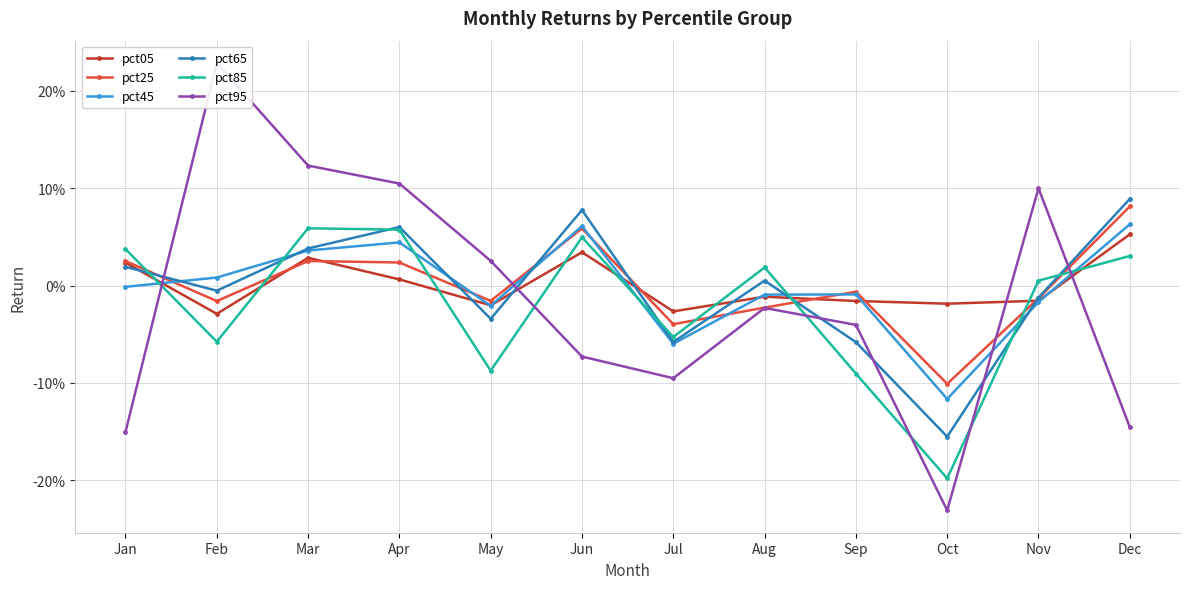

Which series has the largest range (max minus min)?

pct95